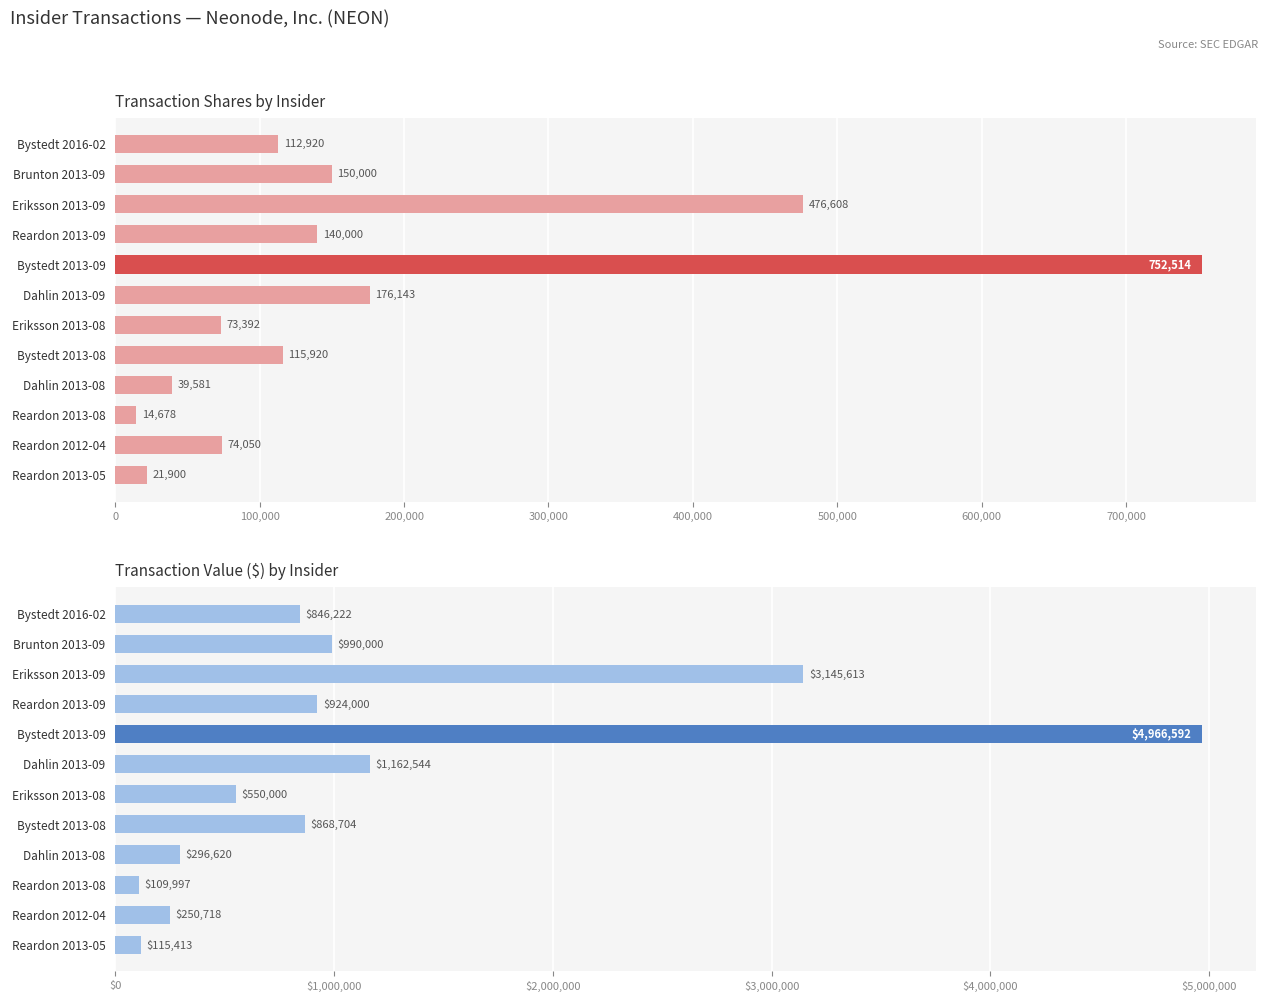

How many groups of bars are there?

12